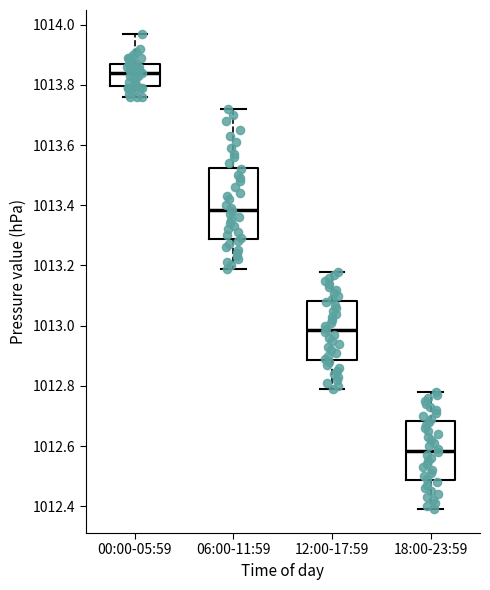

Comparing the boxes themselves (not the whiskers), which one is the tallest?

06:00-11:59